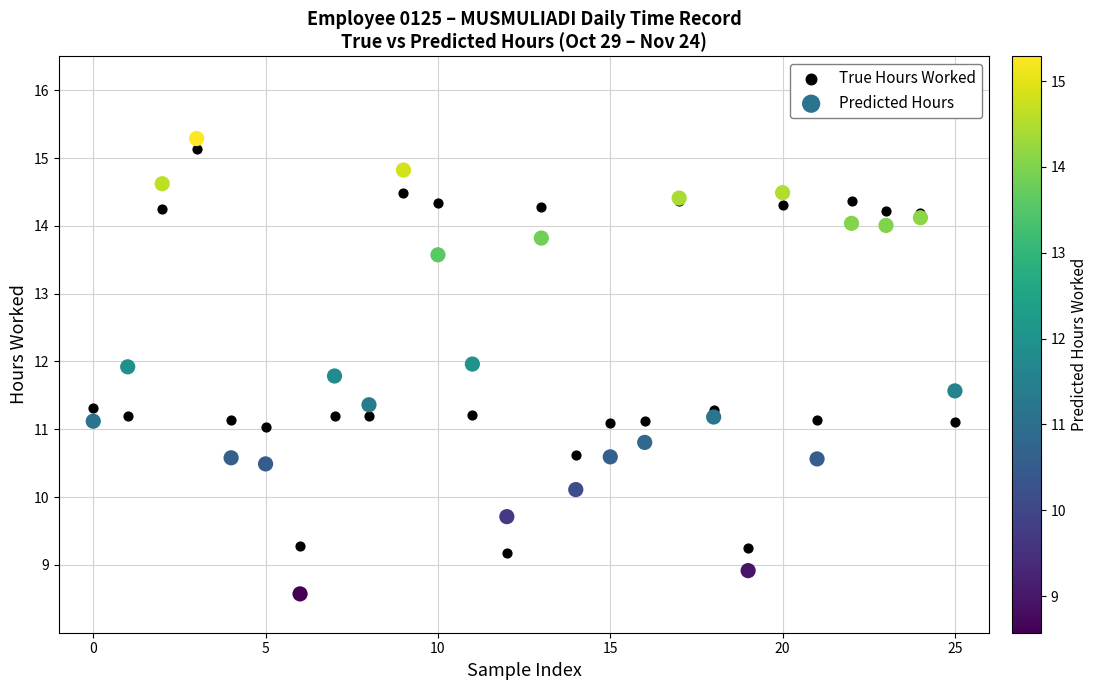

Which series contains the lowest Y value?

Predicted Hours